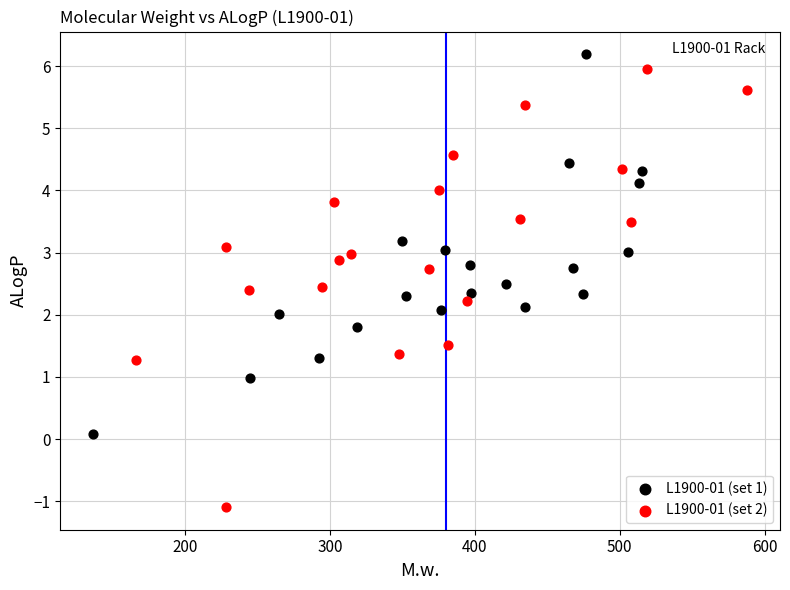

What are all the series names shown in the legend?

L1900-01 (set 1), L1900-01 (set 2)